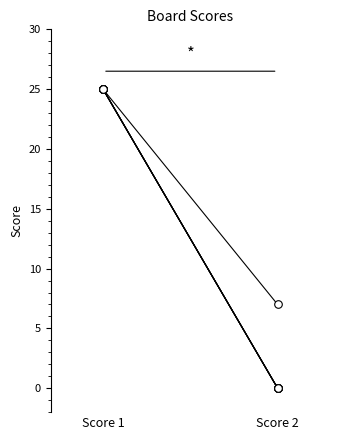

Is the value of Score 1 at 1 greater than the value of Score 2 at 4?

Yes